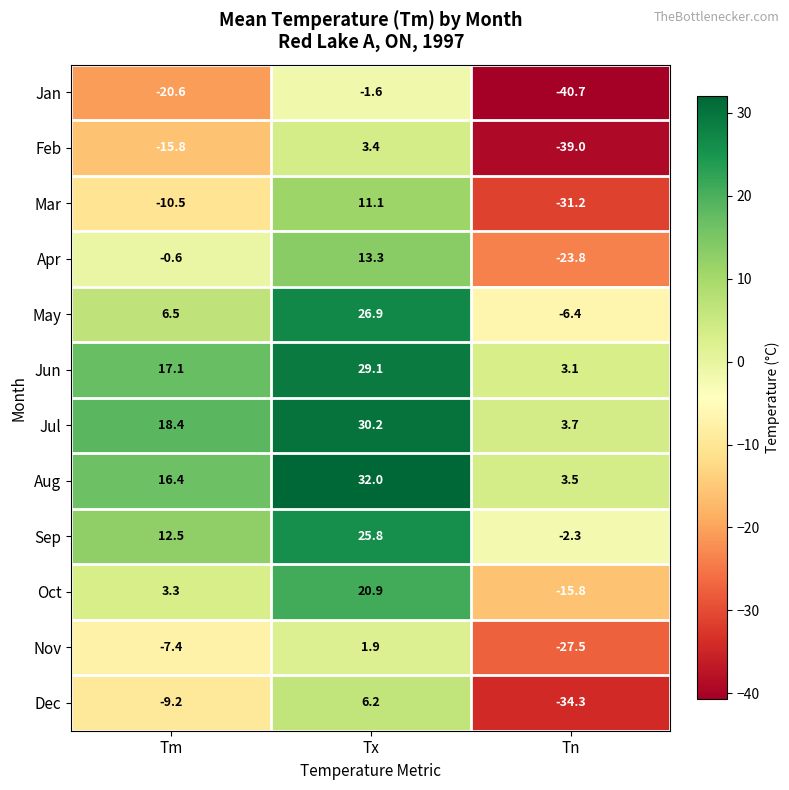

True or false: Feb has a value of -15.8 at Tm.

True